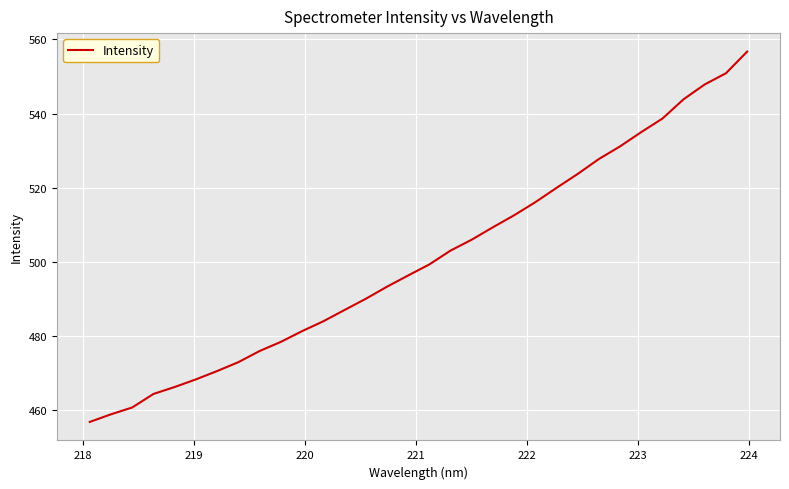

Is this an area chart (filled region under the line)?

No